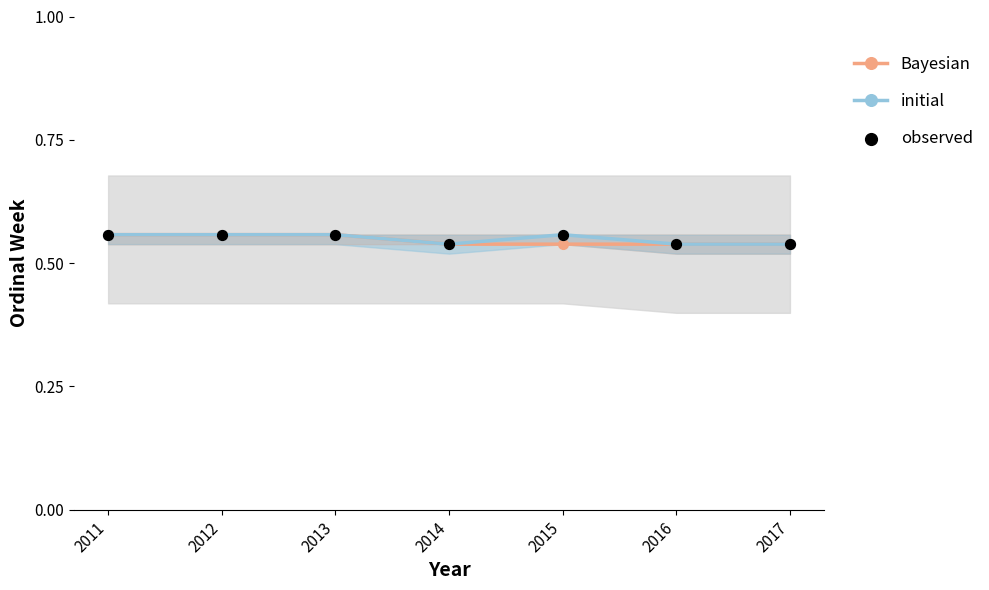

Which series contains the highest Y value?

Bayesian